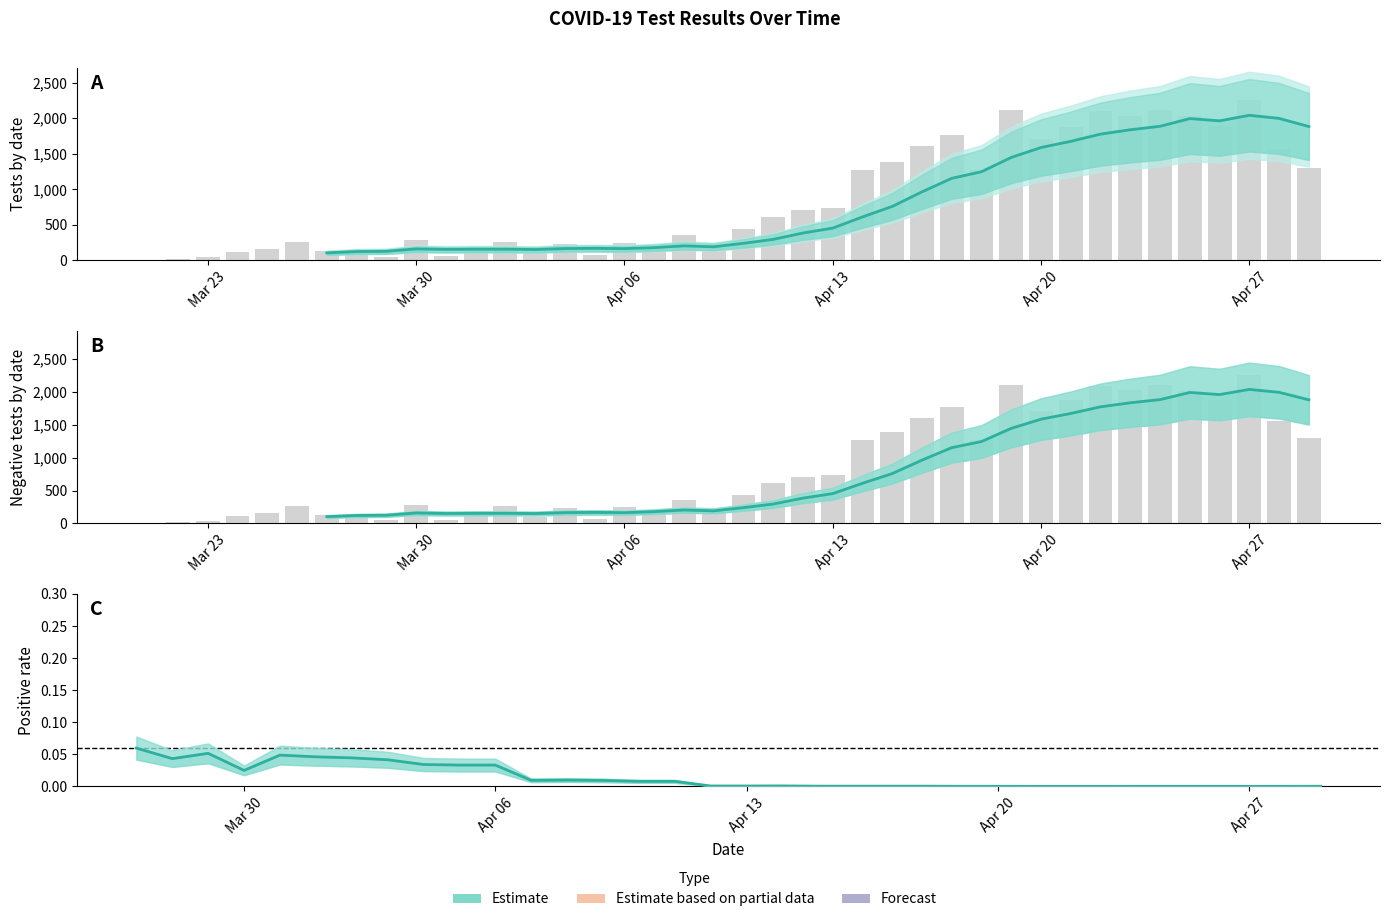

What is the difference between the maximum and second lowest values in the Negative series?

2228.0